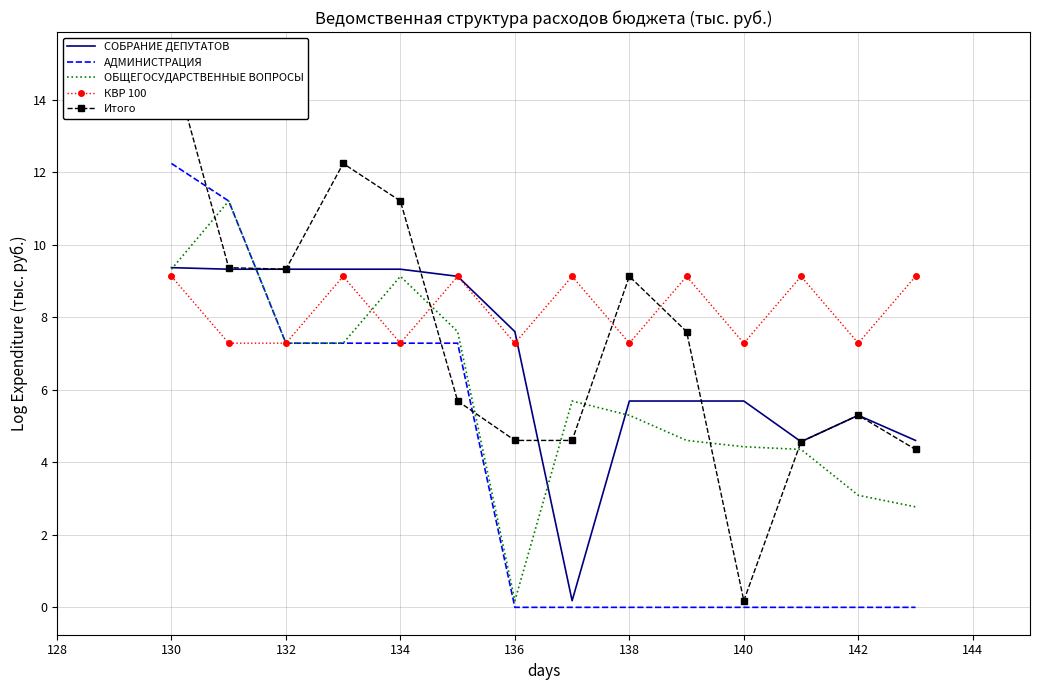

Is it true that АДМИНИСТРАЦИЯ equals 0.0 at 142?

True